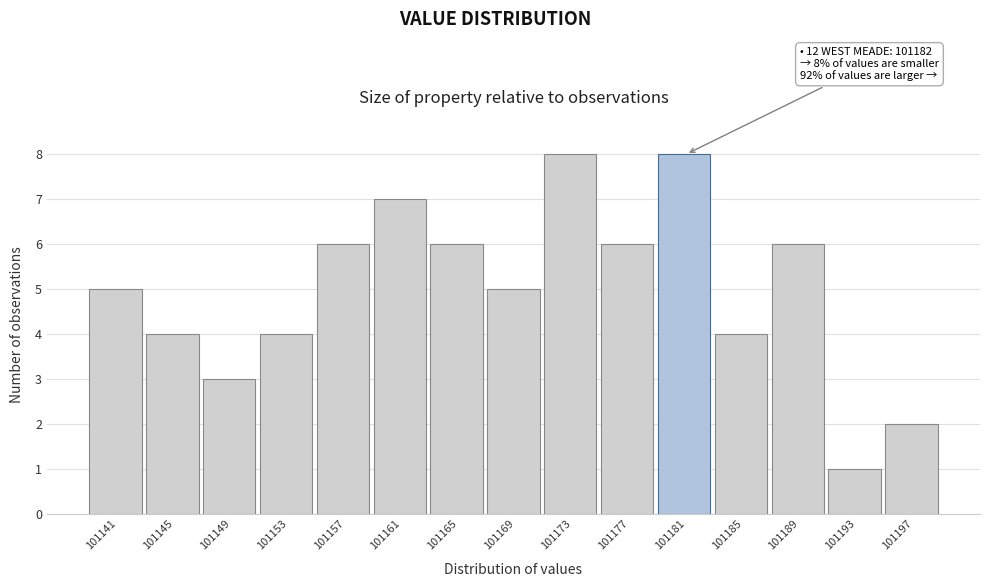

Reading right to left, transcribe all the data shown in this chart.

2	1	6	4	8	6	8	5	6	7	6	4	3	4	5